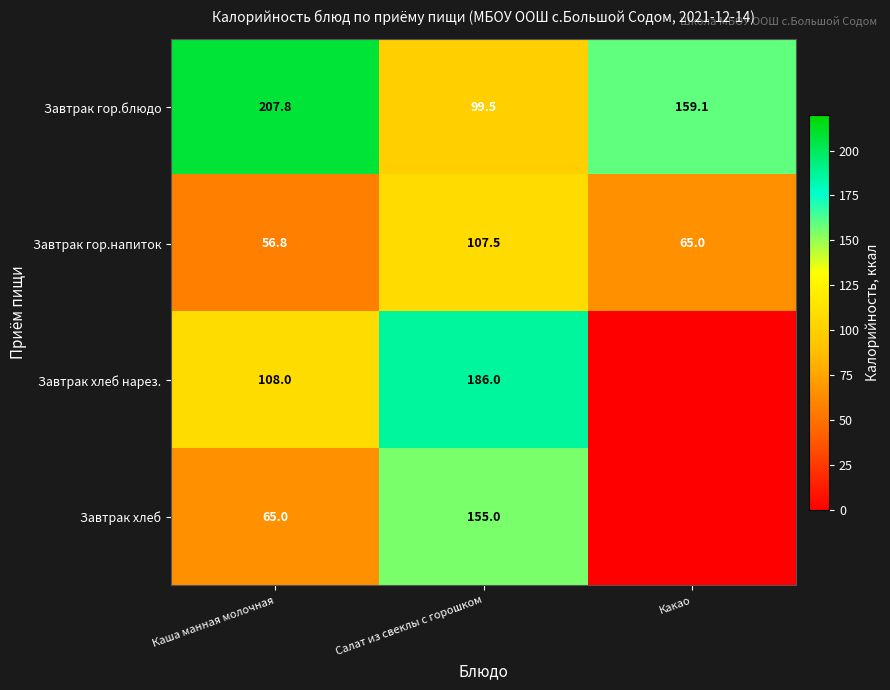

What is the difference between the highest and lowest values at Салат из свеклы с горошком?

86.5